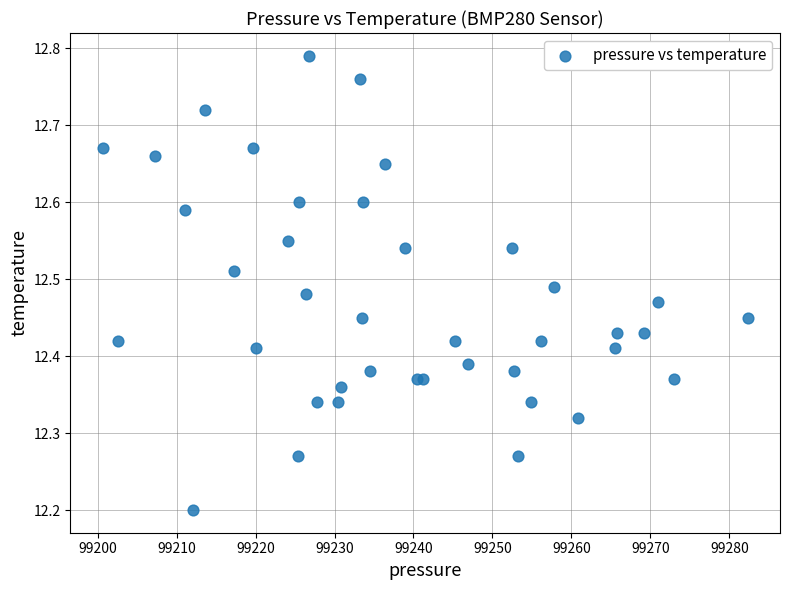

What Y value in the scatter plot is closest to 12?

12.2